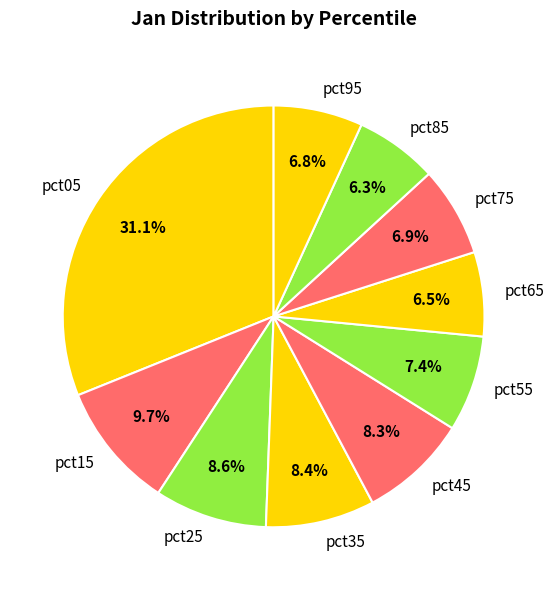

To the nearest percent, what percentage of the pie is pct55?

7%